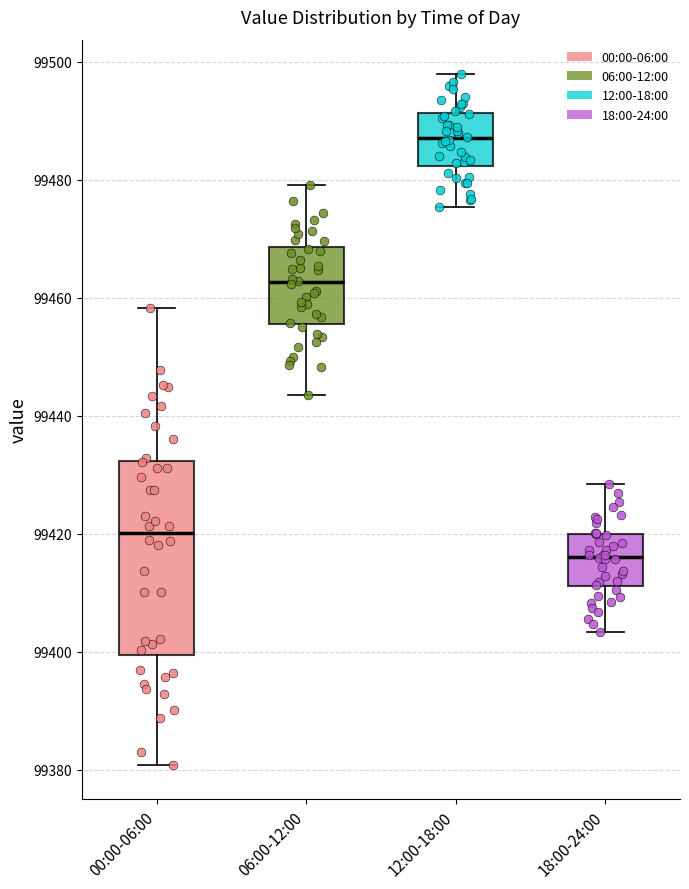

Which box's median line is the lowest?

18:00-24:00